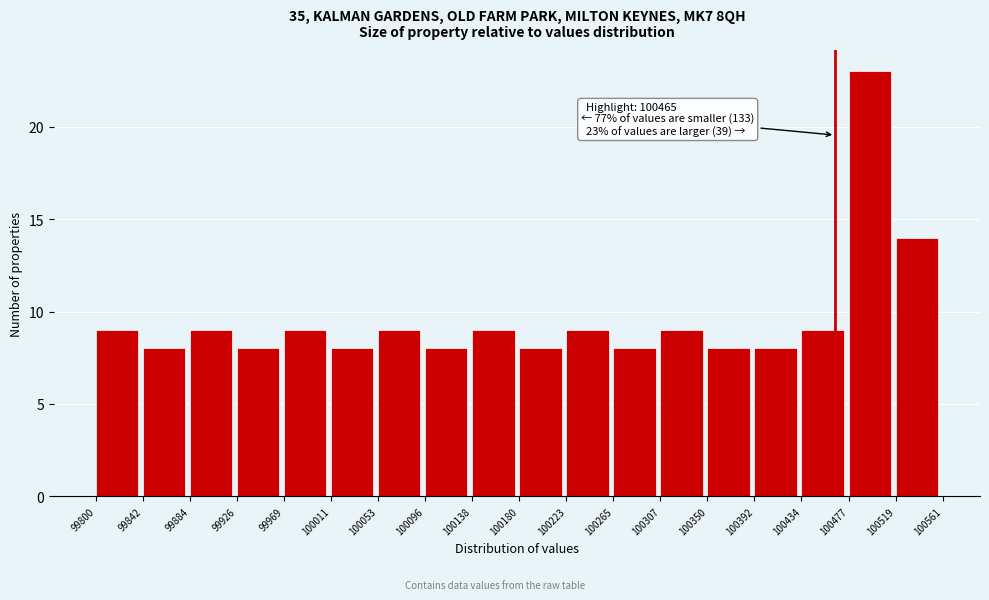

Which range on the x-axis has the tallest bar?

100477 to 100519